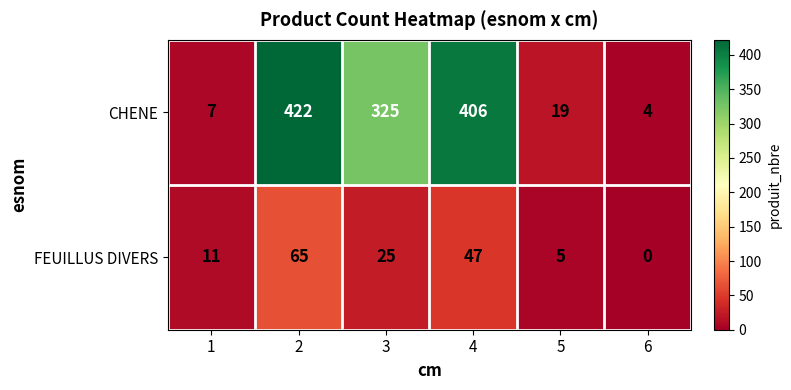

Rank the series by their average value, from highest to lowest.

CHENE, FEUILLUS DIVERS